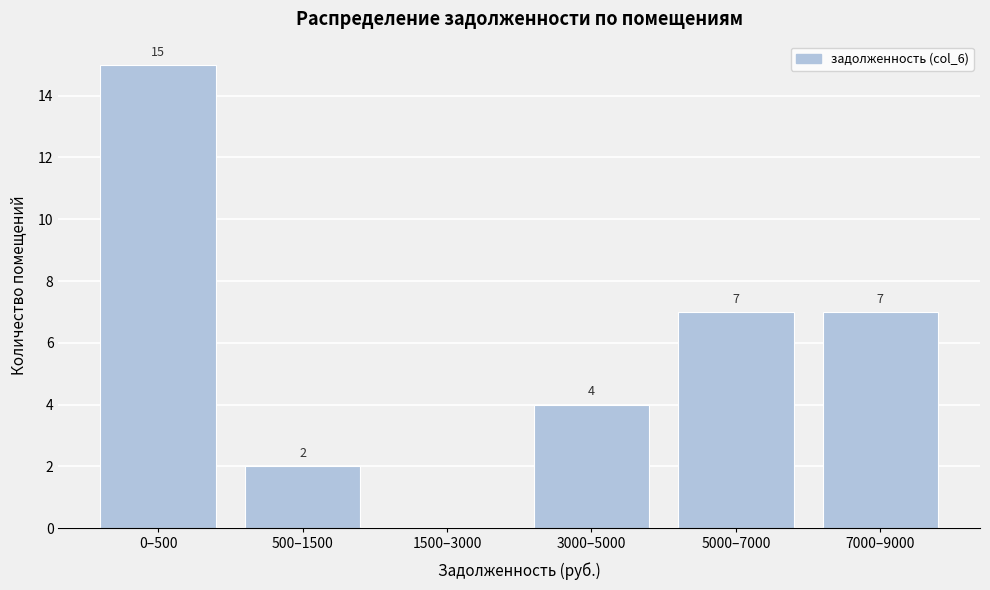

Reading left to right, what are all the values shown in this chart?

0–500=15	500–1500=2	1500–3000=0	3000–5000=4	5000–7000=7	7000–9000=7